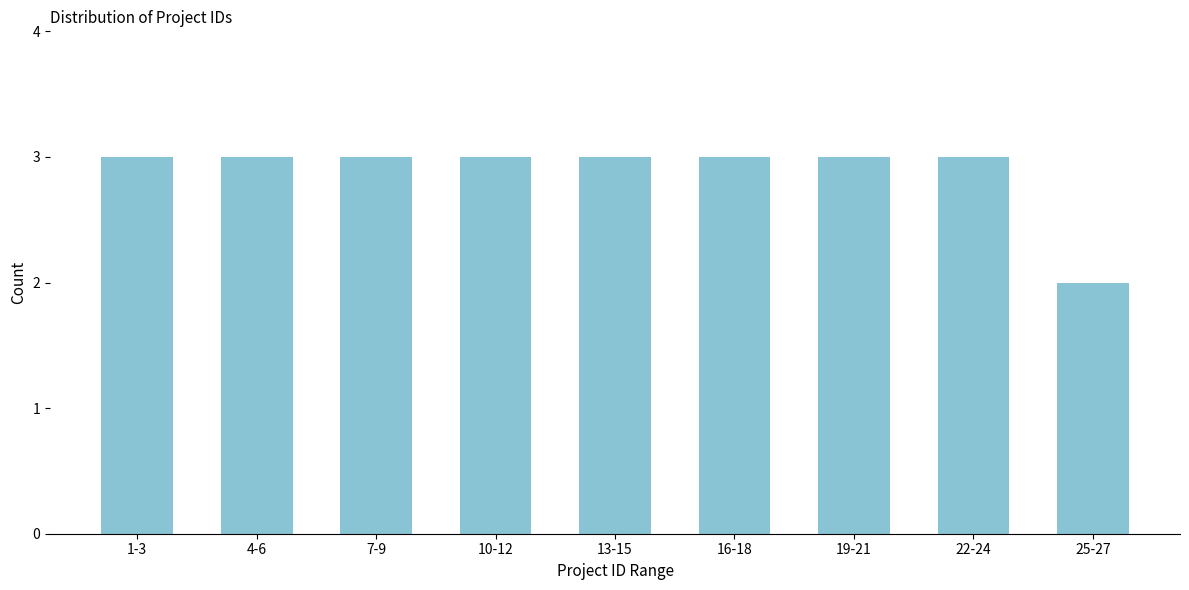

Reading left to right, what are all the values shown in this chart?

1-3=3	4-6=3	7-9=3	10-12=3	13-15=3	16-18=3	19-21=3	22-24=3	25-27=2